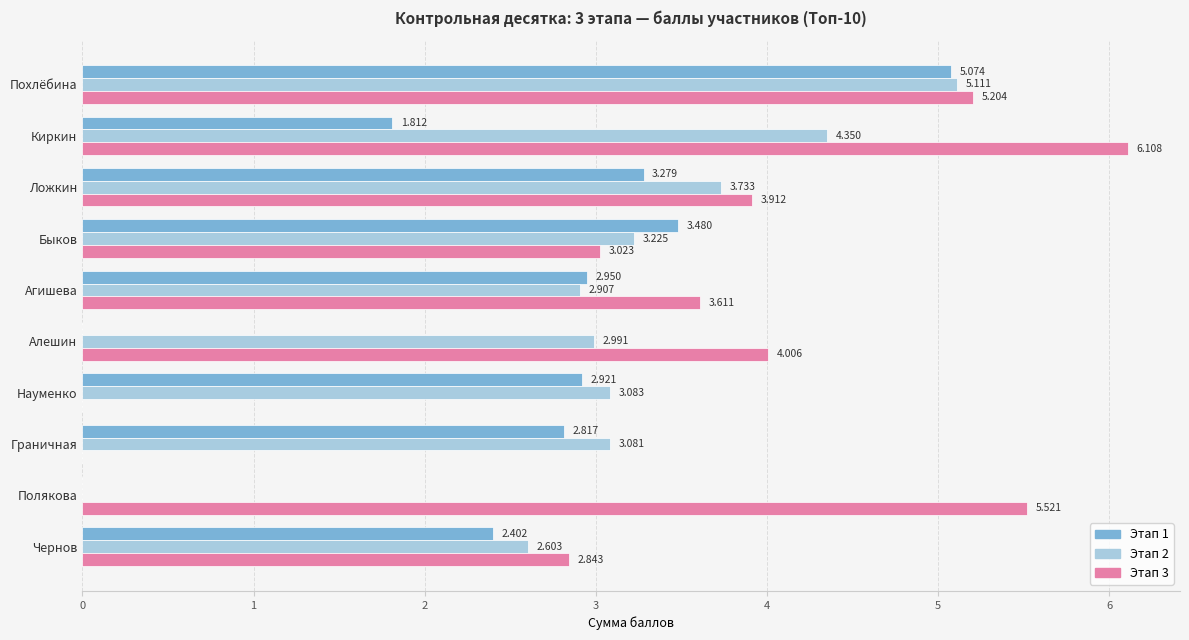

How many categories are shown in the chart?

10